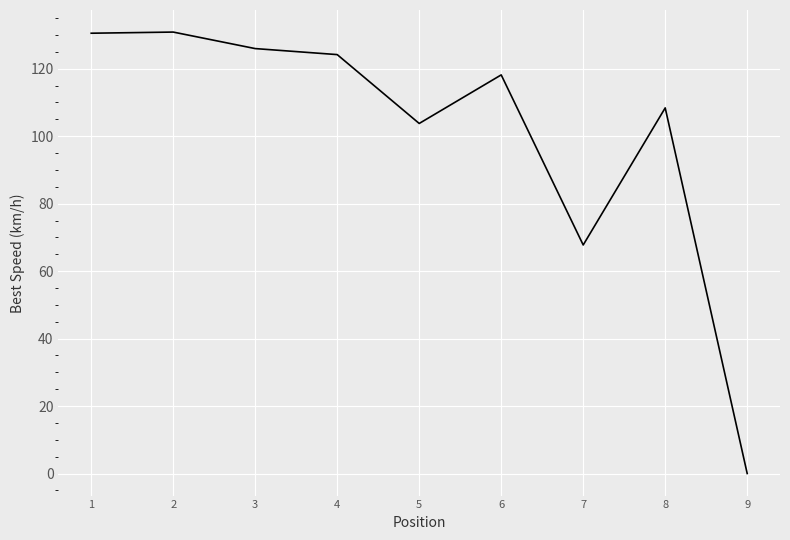

At which category does the chart reach its minimum across all series?

9